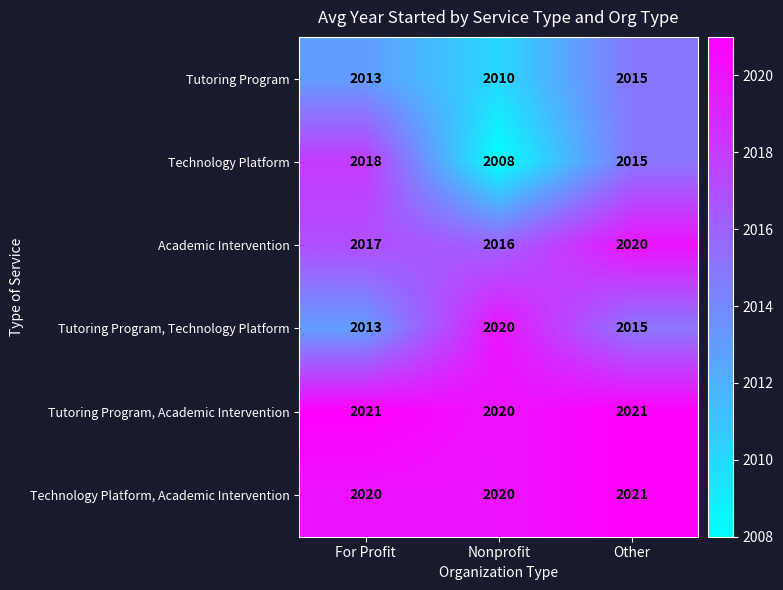

The value of Technology Platform, Academic Intervention at Nonprofit is 2020. True or false?

True